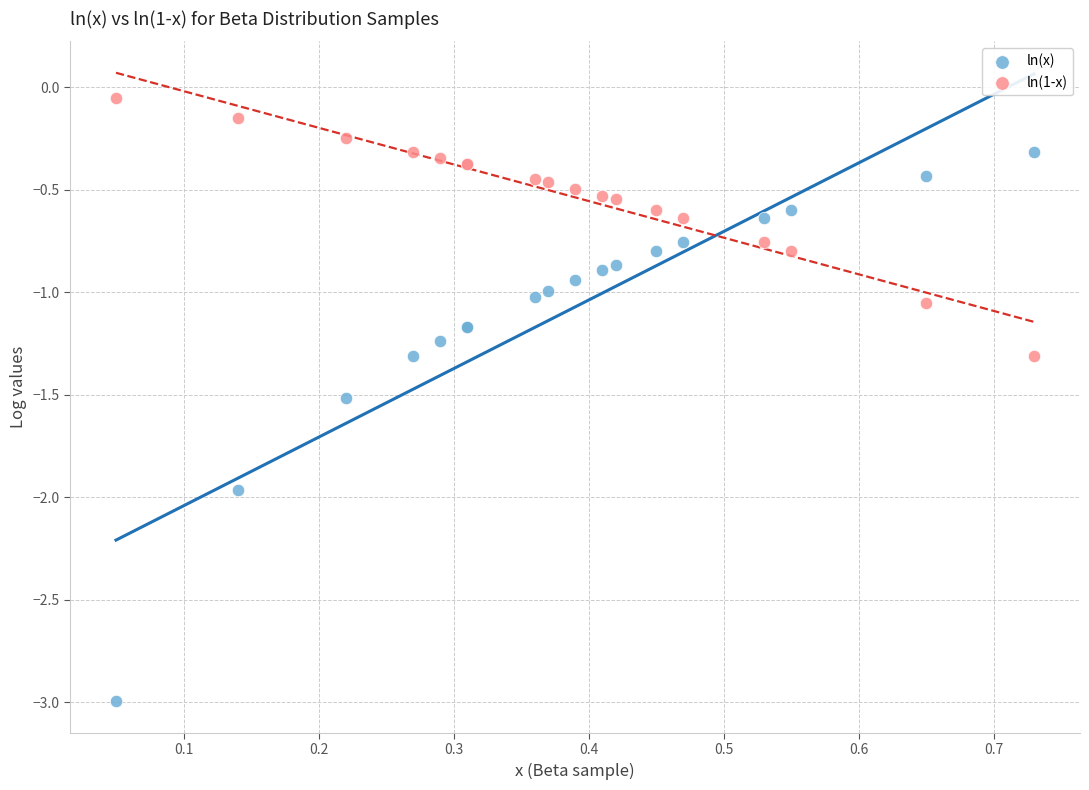

What is the X range (max minus min) for the scatter plot?

0.7